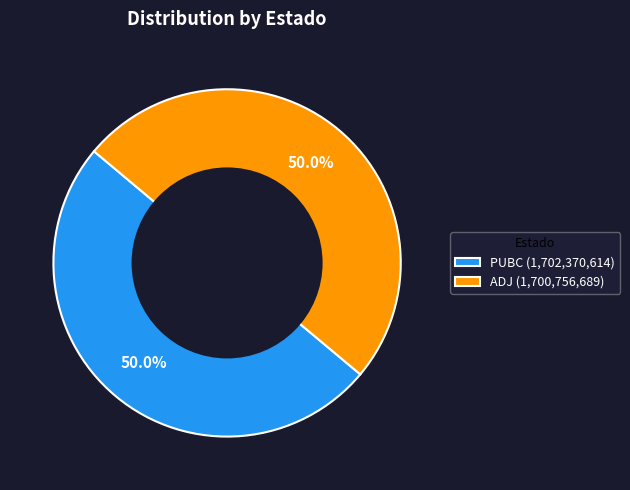

What percentage is the PUBC slice, to the nearest percent?

50%